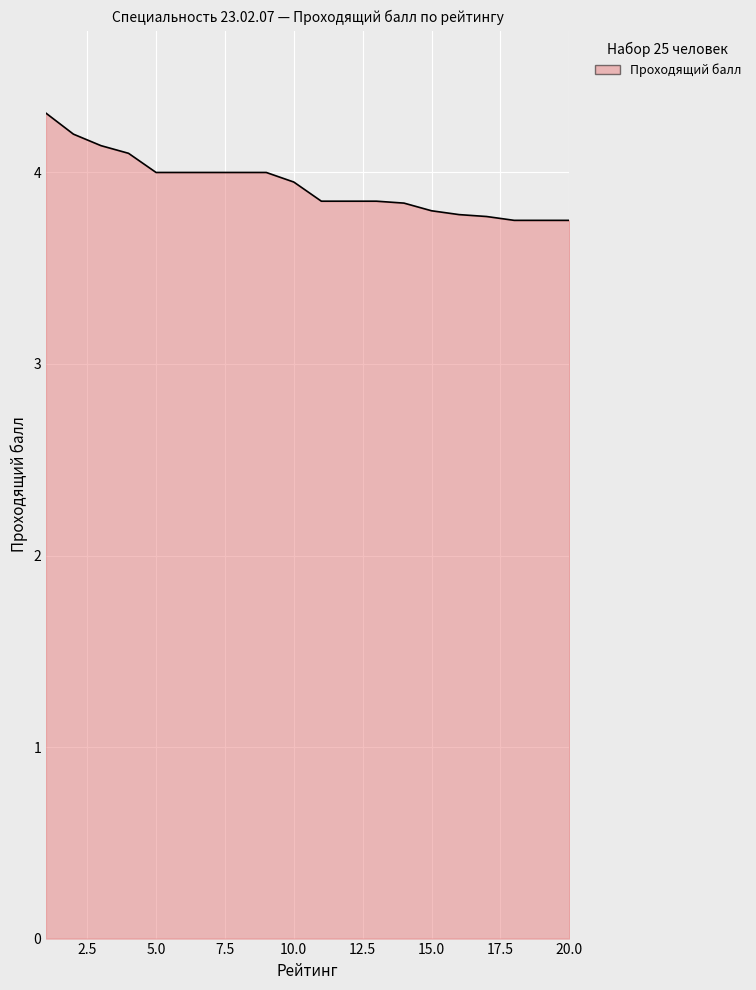

How many distinct data groups are displayed?

1